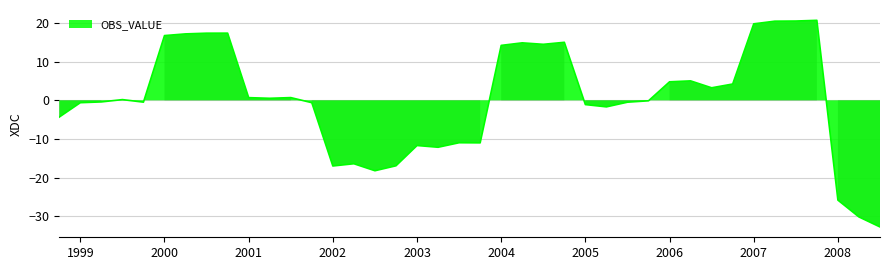

What is the minimum value shown in the chart?

-32.8